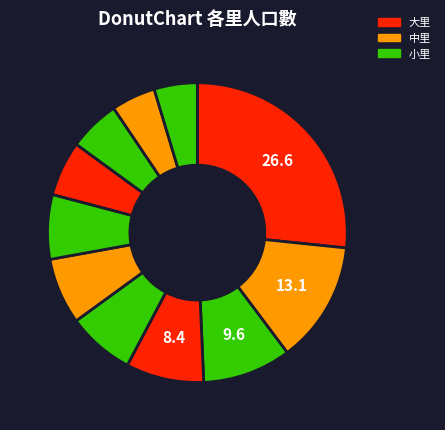

How many segments does this pie chart have?

11